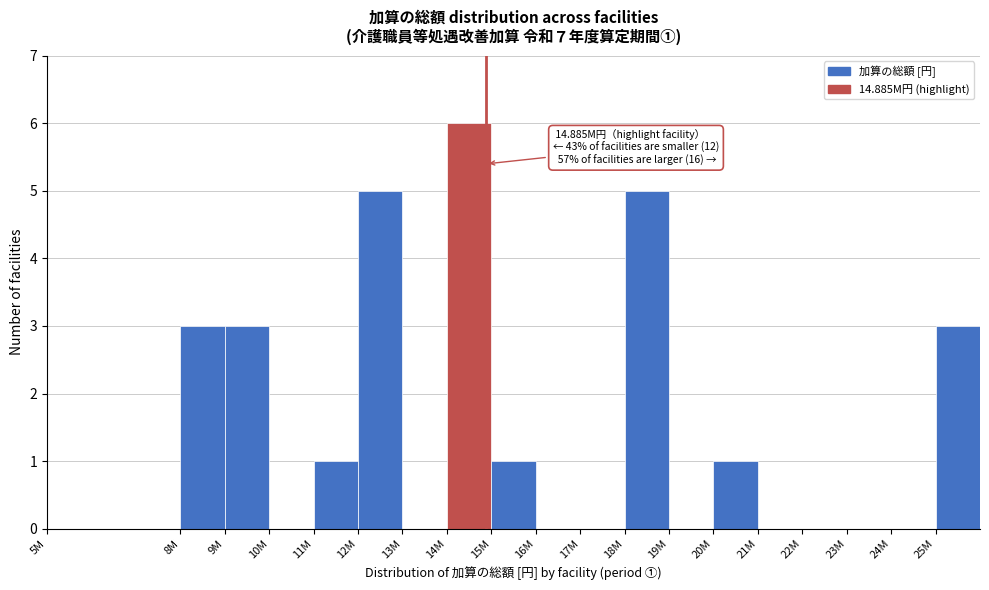

Reading left to right, list all the values displayed in this chart.

5M=0	8M=3	9M=3	10M=0	11M=1	12M=5	13M=0	14M=6	15M=1	16M=0	17M=0	18M=5	19M=0	20M=1	21M=0	22M=0	23M=0	24M=0	25M=3